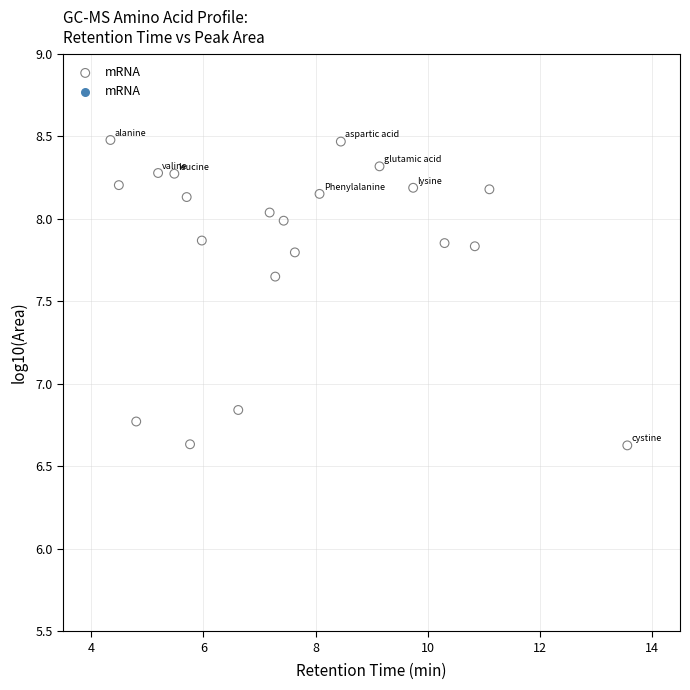

What is the range of Y values (max minus min)?

1.9